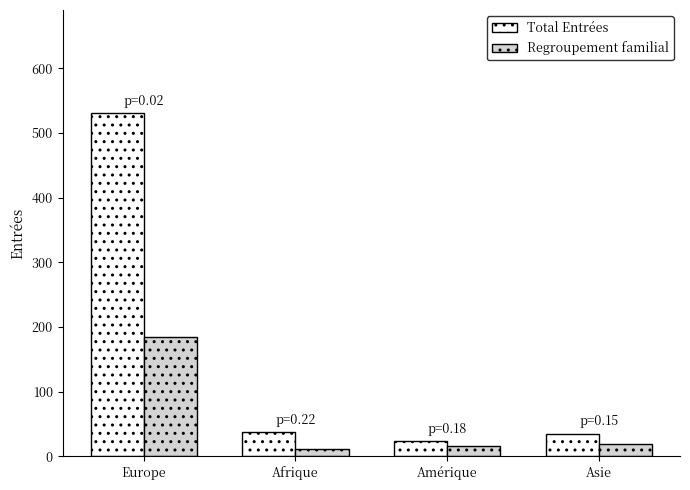

What is the minimum value for Total Entrées?

23